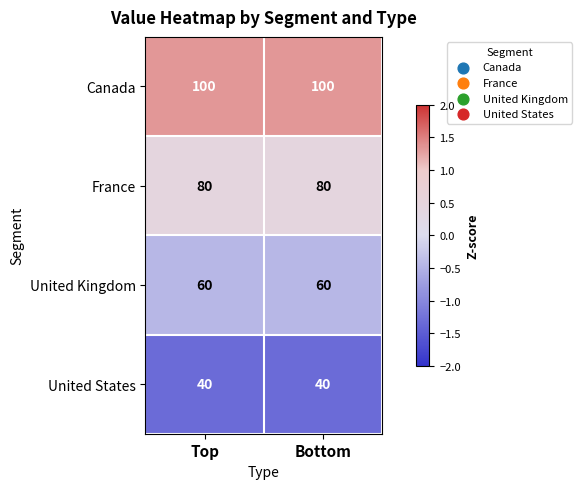

What is the greatest value displayed?

100